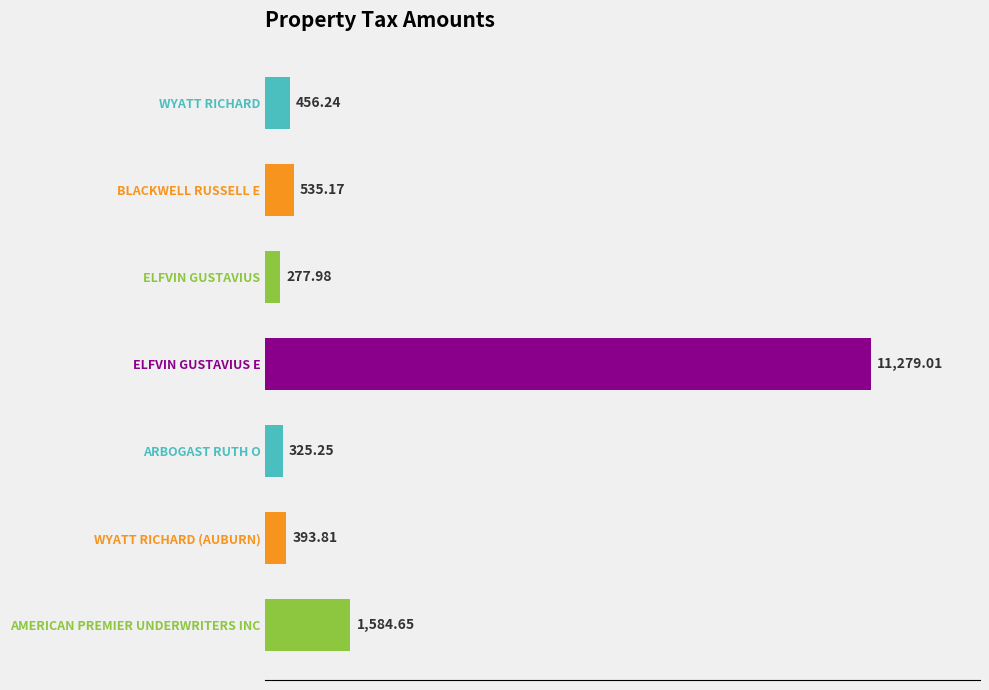

At which label is the value closest to 5778?

AMERICAN PREMIER UNDERWRITERS INC